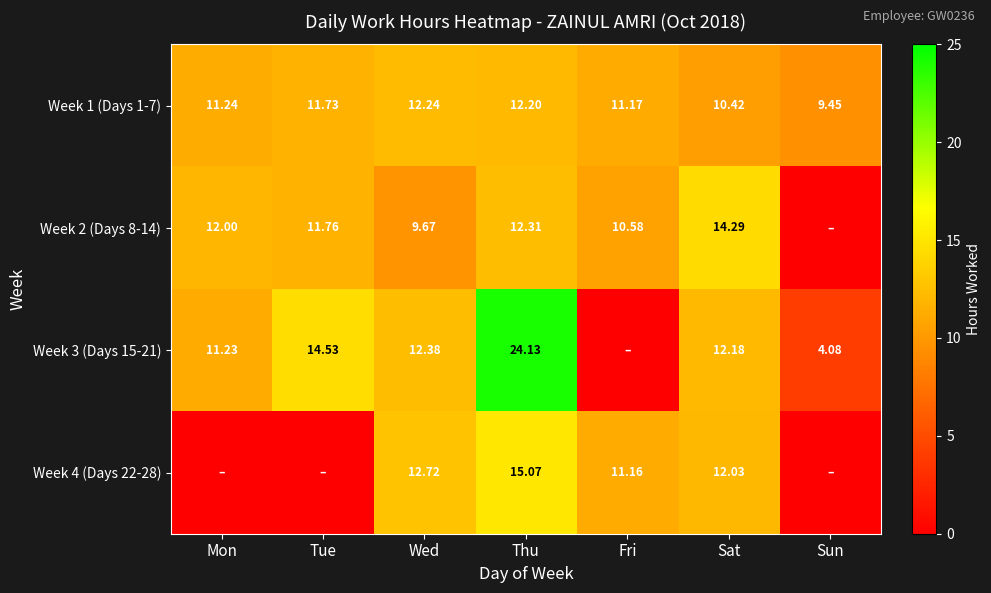

What is the spread (max minus min) of values at Fri?

11.2